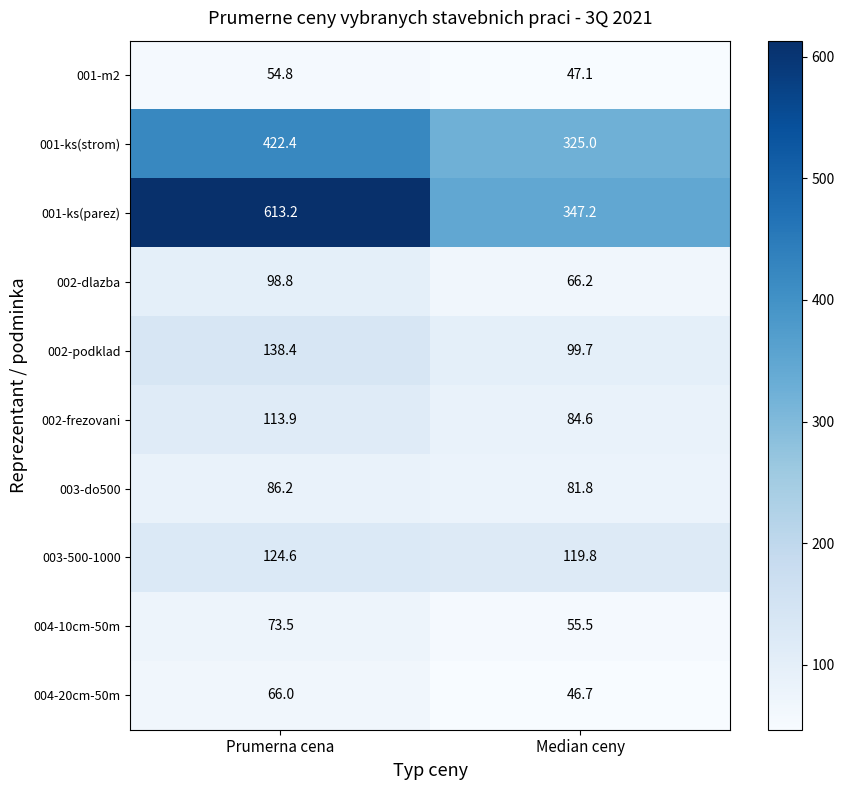

The 003-500-1000 series shows 191.7 at Median ceny. True or false?

False